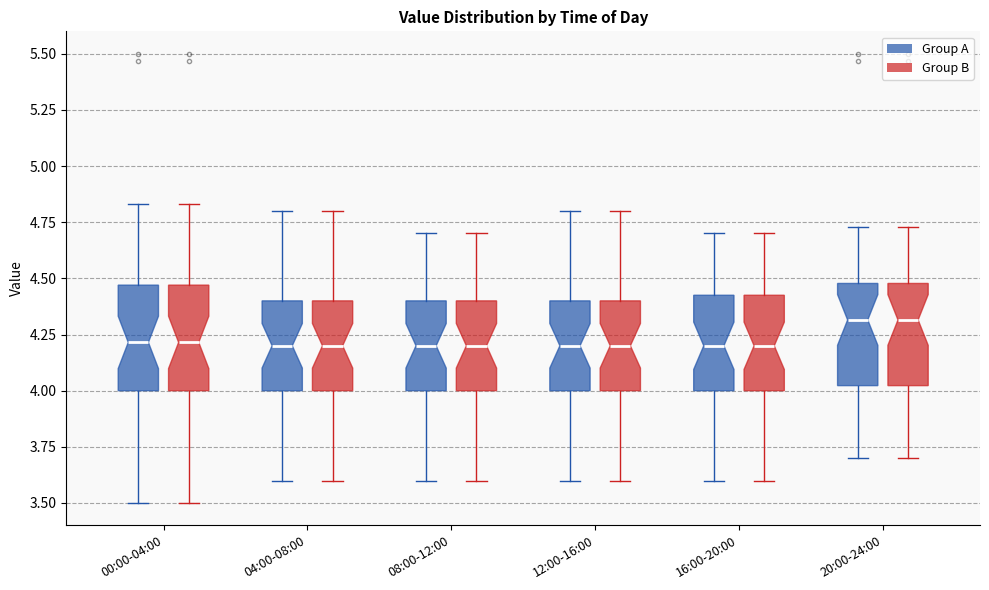

Where is the lower edge of the box for 16:00-20:00 (Group A) on the y-axis? The values are not printed on the chart, so give them approximately, as read against the axis.

4.00